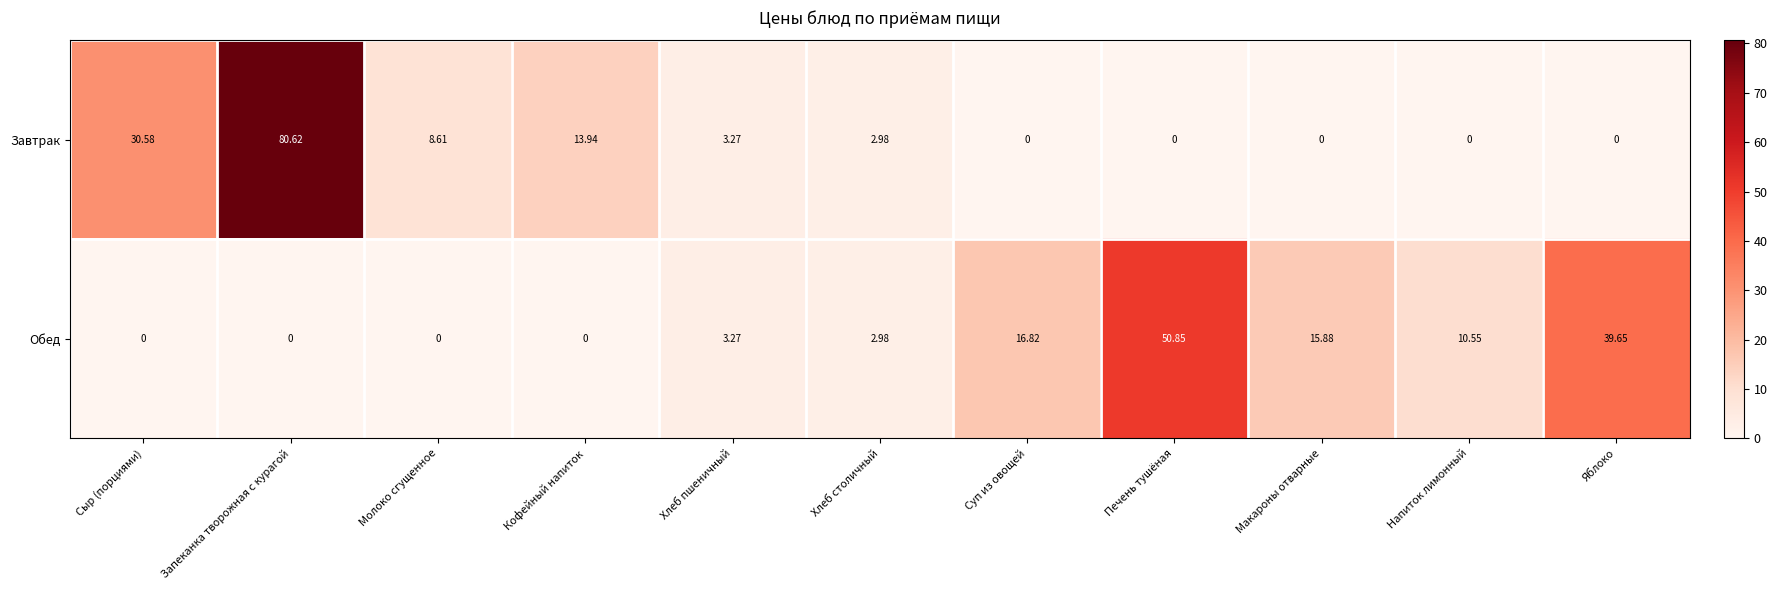

At which category is the sum across all series the highest?

Запеканка творожная с курагой